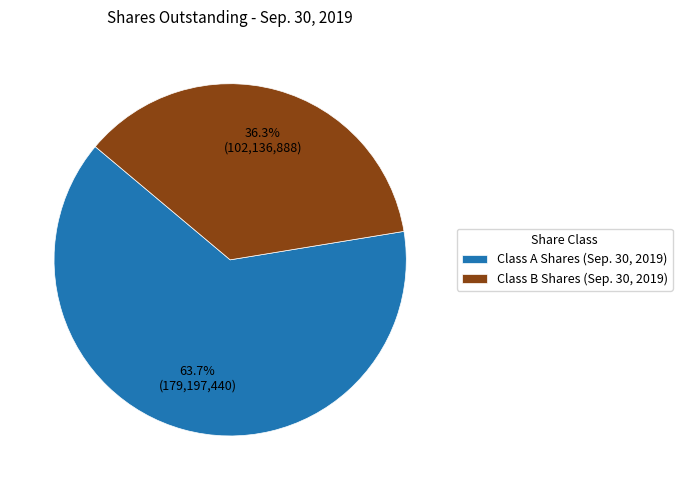

Which has a higher value, Class A Shares (Sep. 30, 2019) or Class B Shares (Sep. 30, 2019)?

Class A Shares (Sep. 30, 2019)